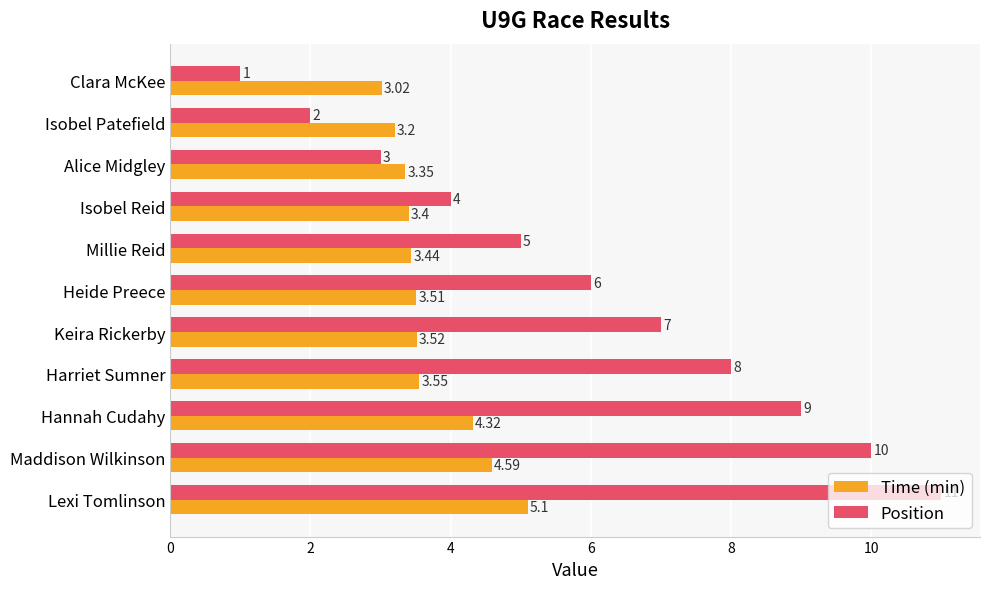

What is the sum of all Time (min) values?

41.0